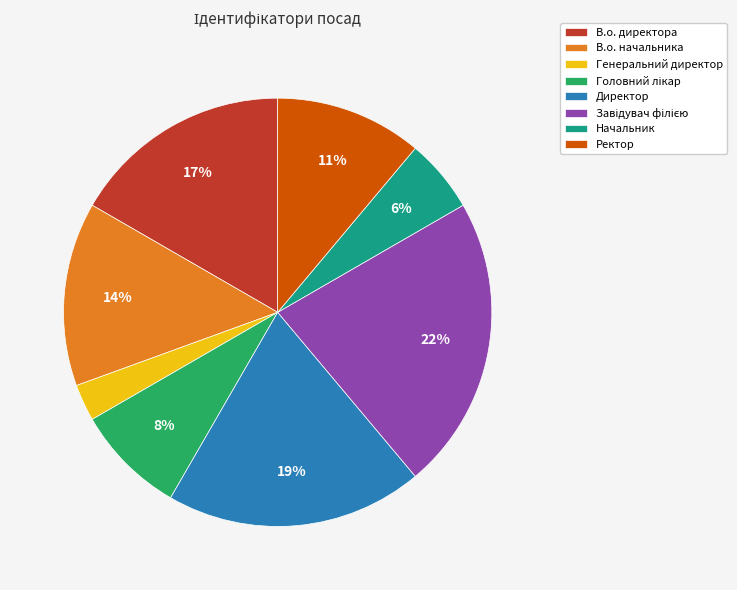

What percentage is the Генеральний директор slice, to the nearest percent?

3%